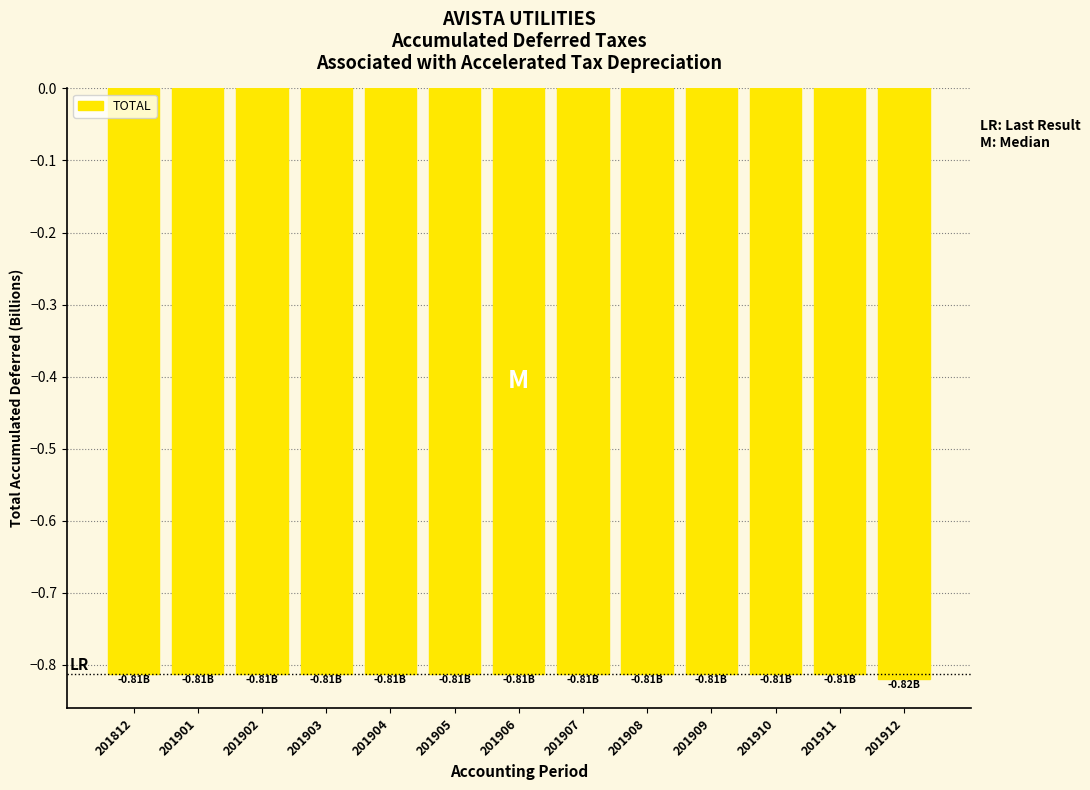

What is the sum of the values at 201903 and 201912?

-1.6